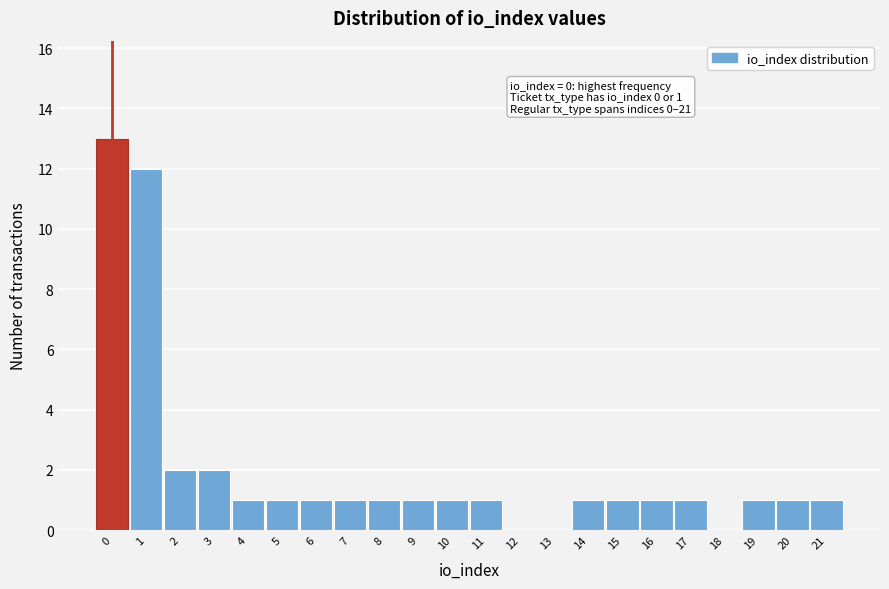

Reading left to right, extract all data points from this chart.

0=13	1=12	2=2	3=2	4=1	5=1	6=1	7=1	8=1	9=1	10=1	11=1	12=0	13=0	14=1	15=1	16=1	17=1	18=0	19=1	20=1	21=1